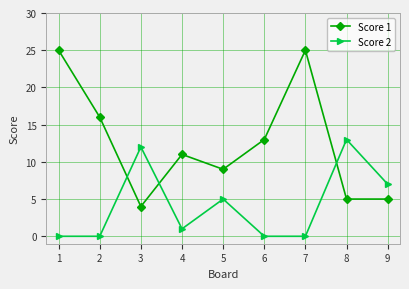

What are all the series names shown in the legend?

Score 1, Score 2